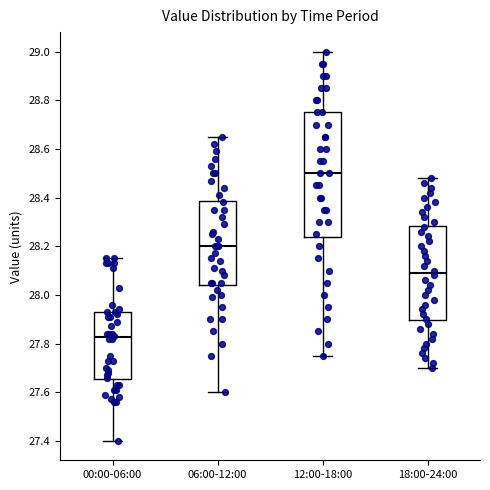

Comparing the boxes themselves (not the whiskers), which one is the tallest?

12:00-18:00